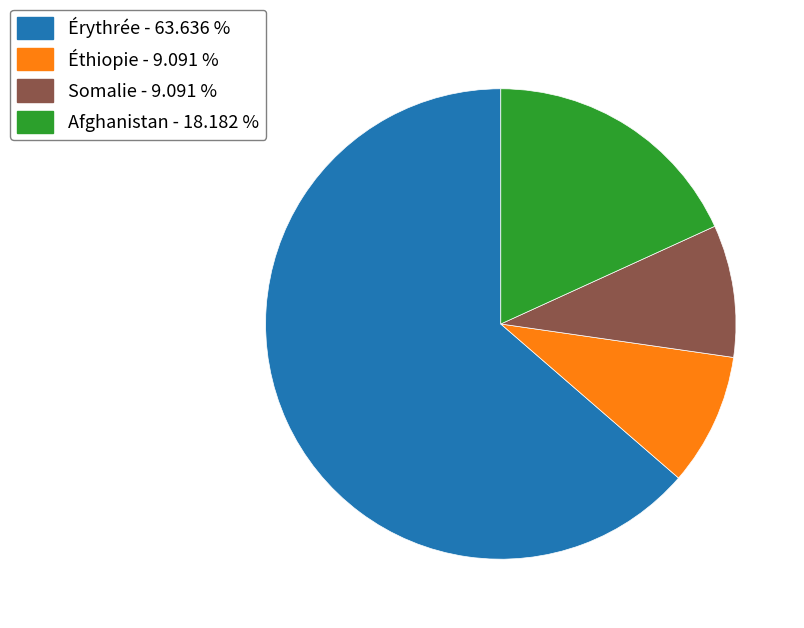

How many slices are in this pie chart?

4